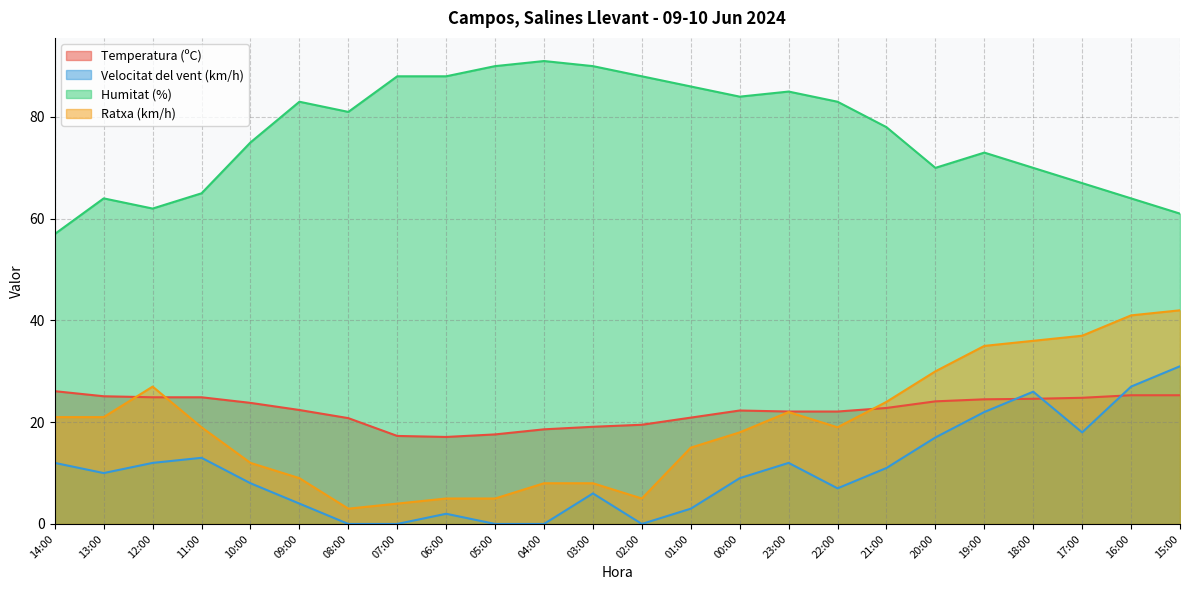

Where is the first local minimum for Ratxa (km/h)?

08:00